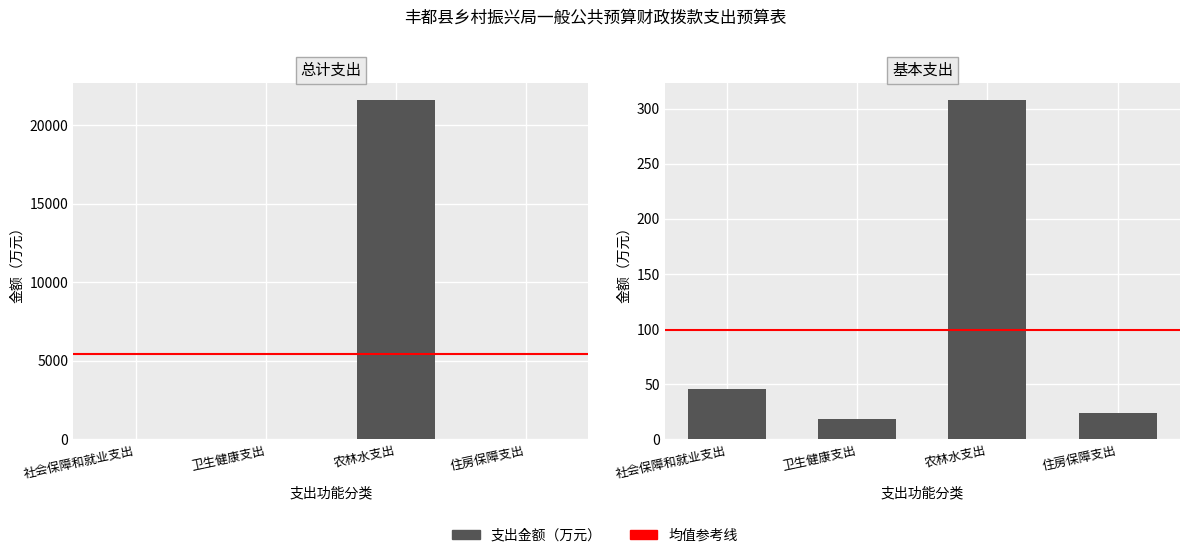

Reading left to right, extract all data points from this chart.

总计: 社会保障和就业支出=46.2	卫生健康支出=18.3	农林水支出=21578.0	住房保障支出=23.6
基本支出: 社会保障和就业支出=46.2	卫生健康支出=18.3	农林水支出=307.6	住房保障支出=23.6